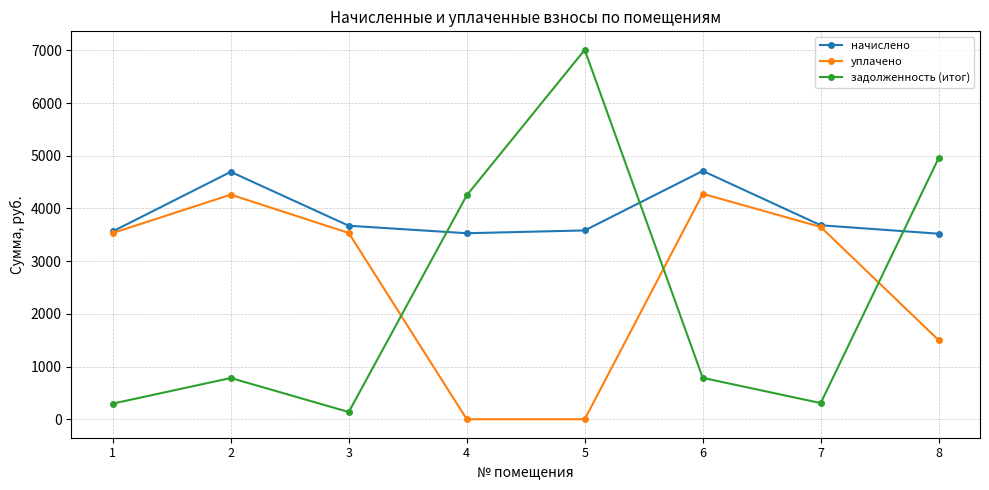

Which series has the largest range (max minus min)?

задолженность (итог)